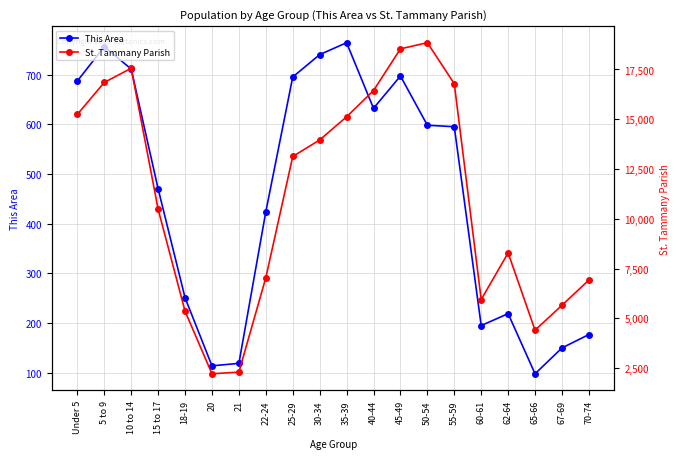

True or false: St. Tammany Parish and This Area intersect in this chart.

False